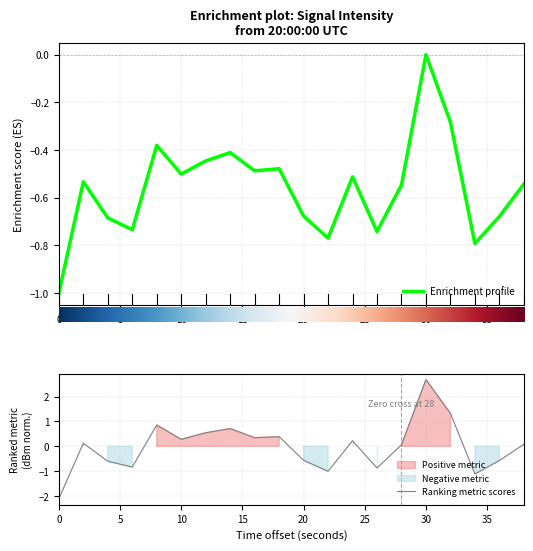

How many interior local valleys (lower than both neighbors) does the data have?

6